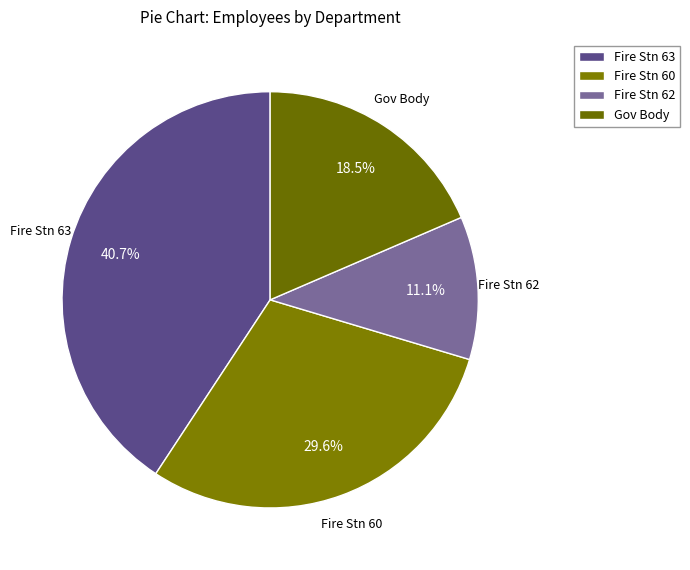

How many slices are in this pie chart?

4